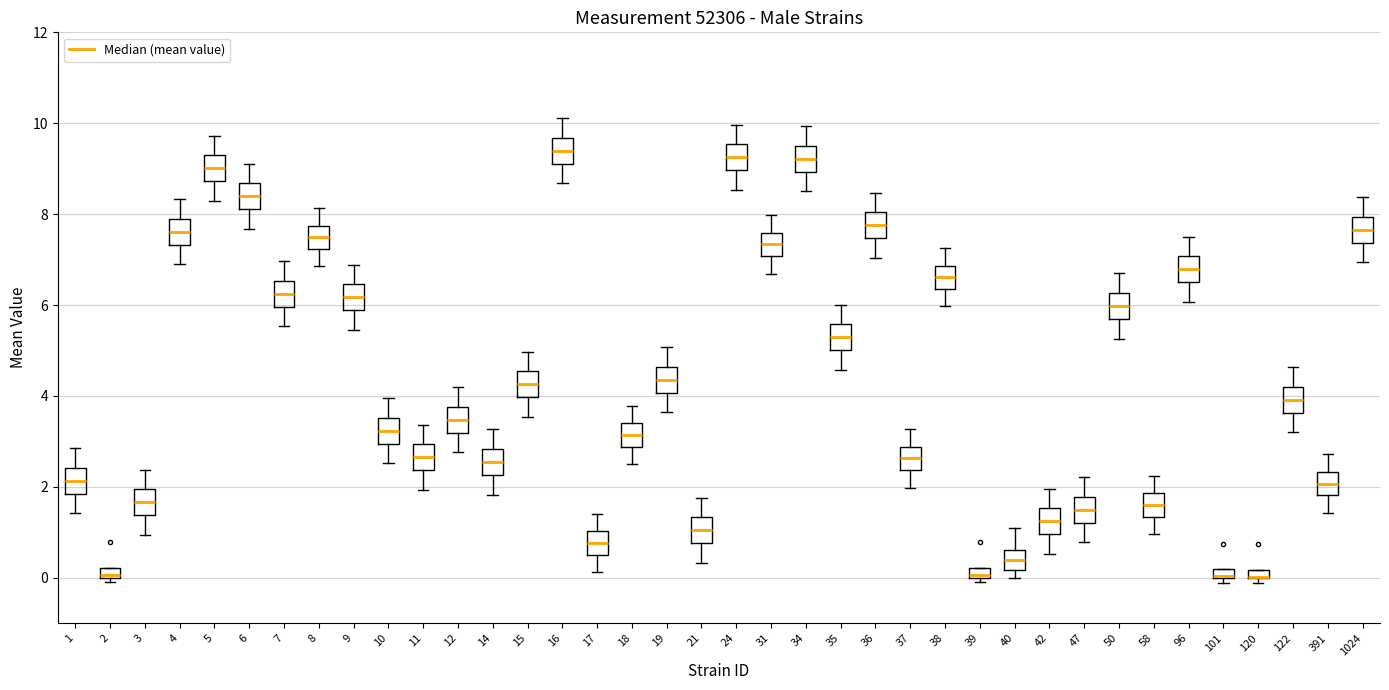

Where is the lower edge of the box at x = 11 on the y-axis? The values are not printed on the chart, so give them approximately, as read against the axis.

2.4